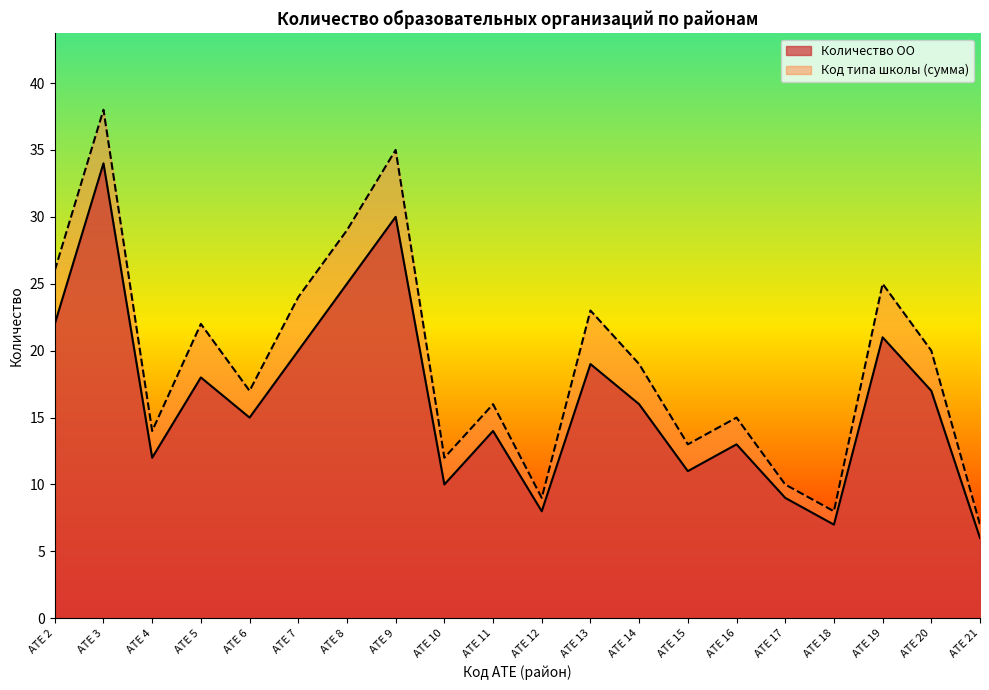

At how many categories does at least one series exceed 13?

14